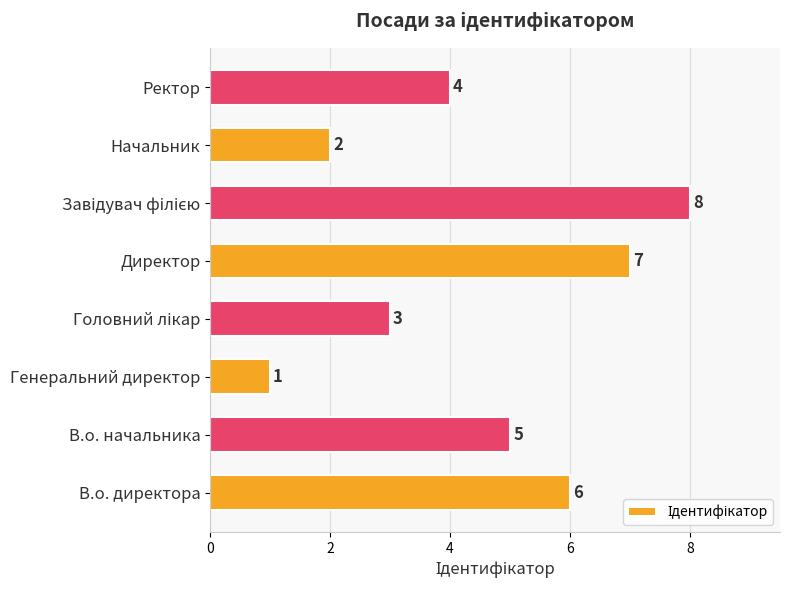

What is the change in value from В.о. директора to Генеральний директор?

-5